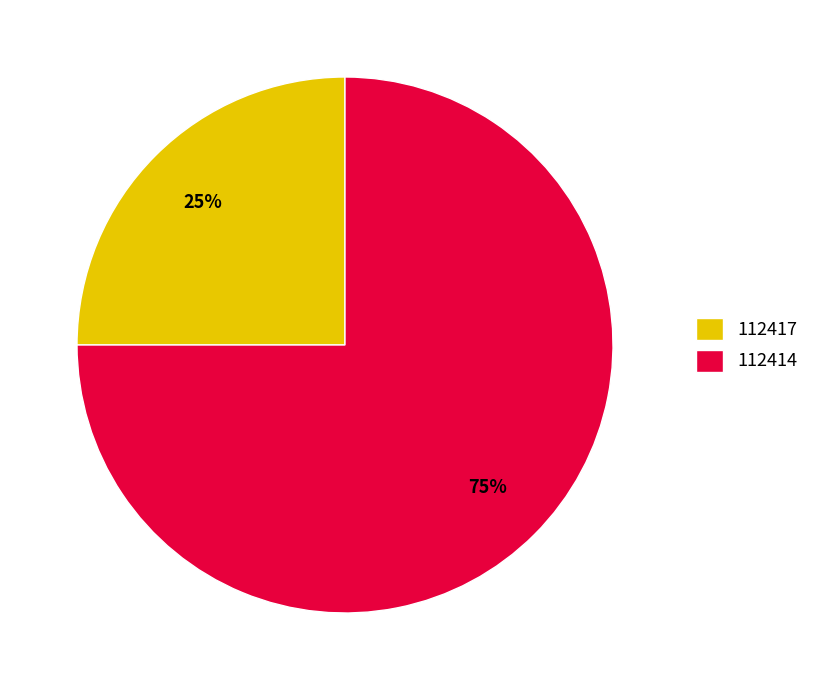

Does 112414 account for over 50% of the chart?

Yes